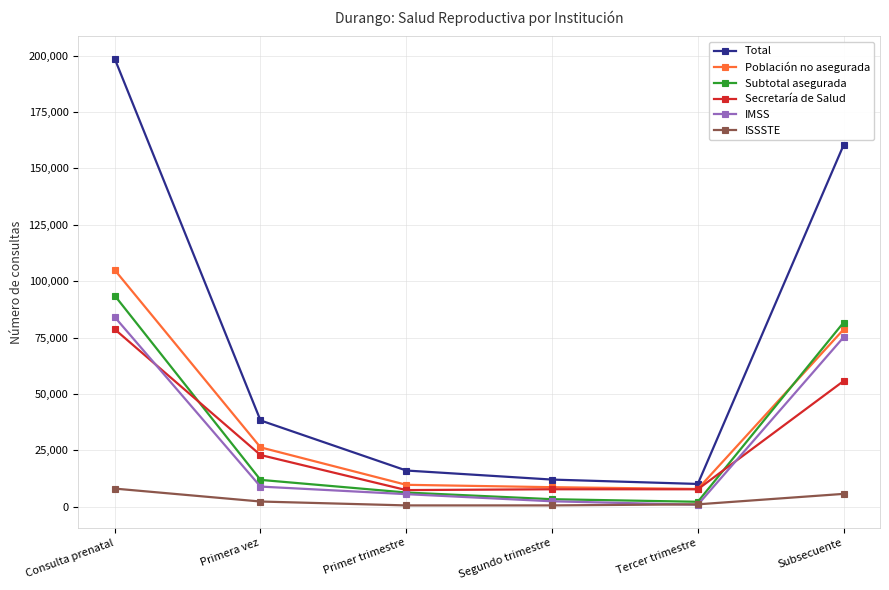

What is the average value of the Secretaría de Salud series?

30060